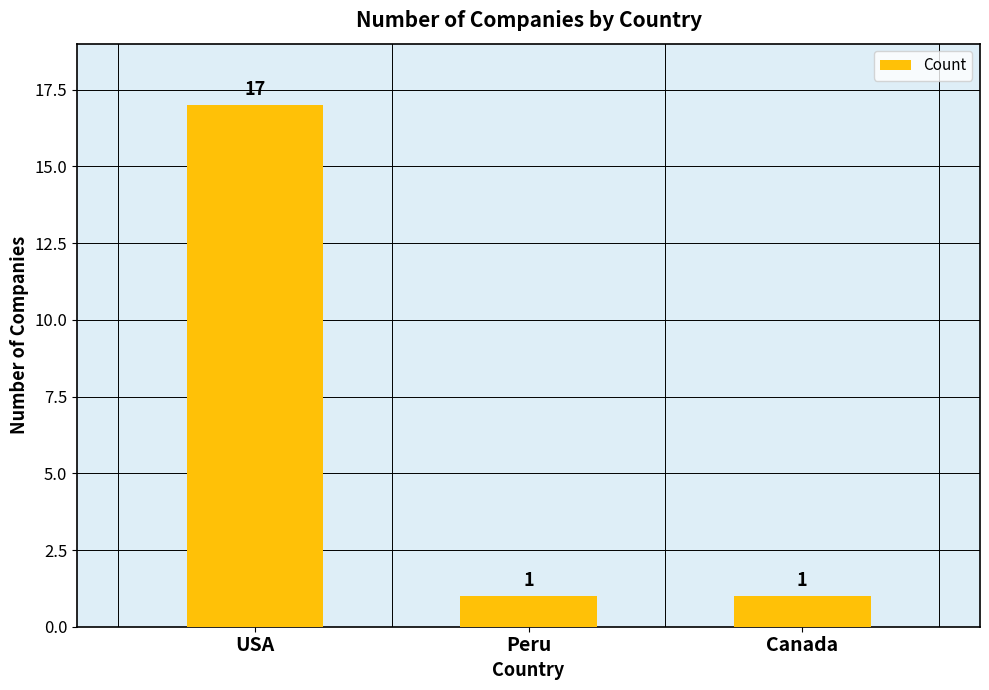

Which category has the highest value across all series?

USA